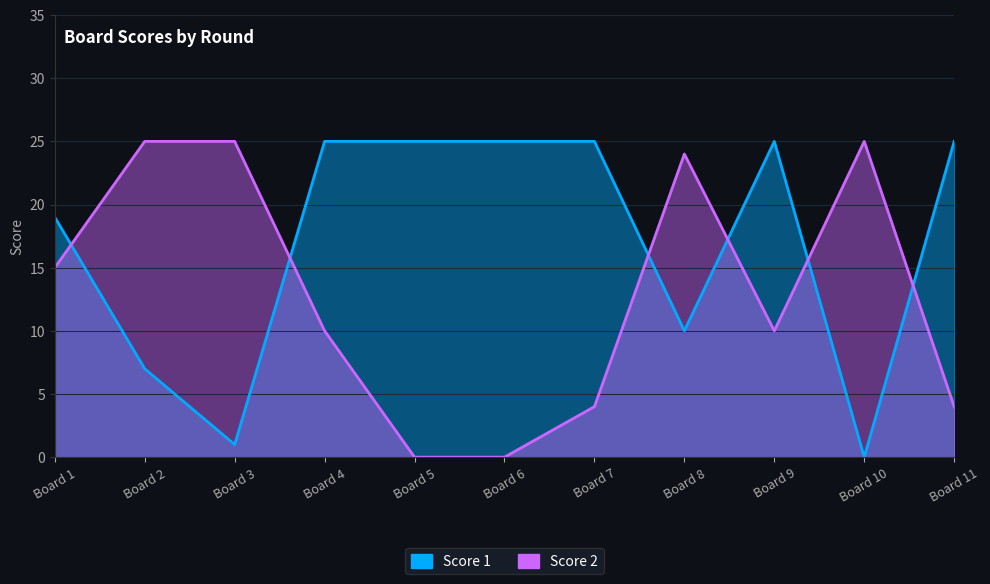

Between Board 1 and Board 11, which is larger?

Board 11